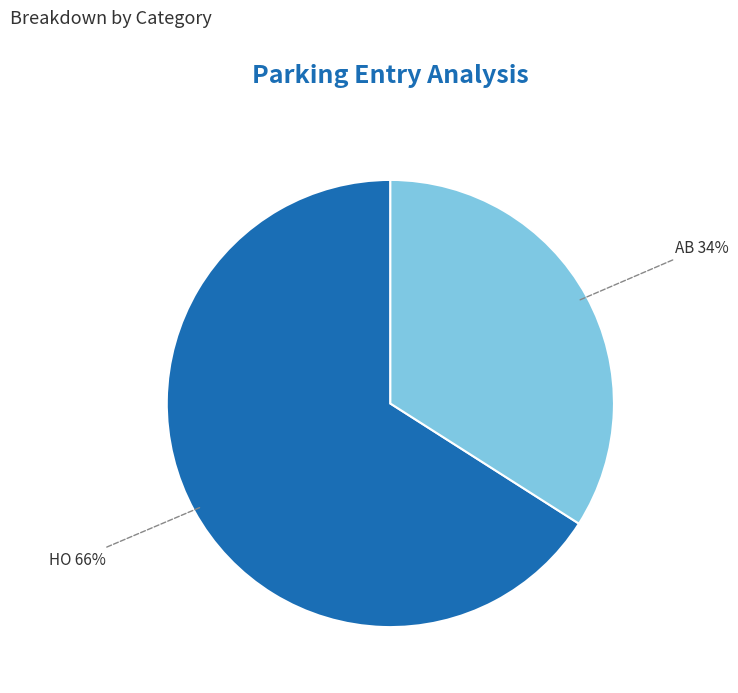

Between HO and AB, which is larger?

HO